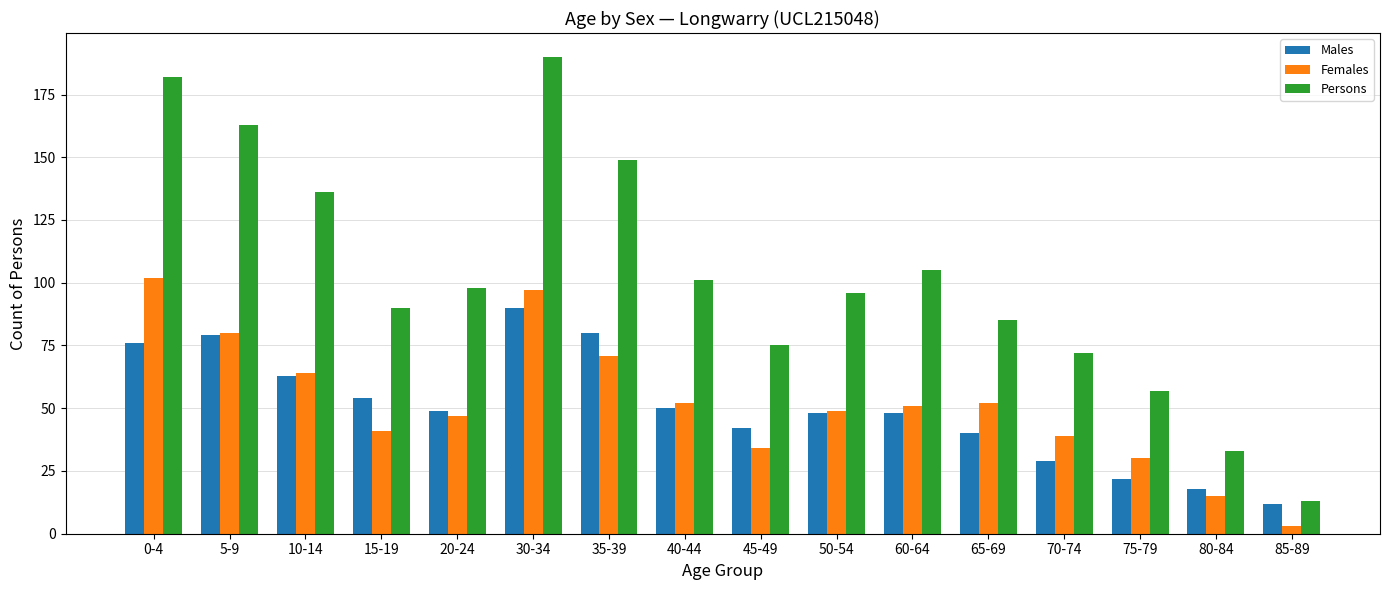

What is the value of the Persons bar at the 14th from the left?

57